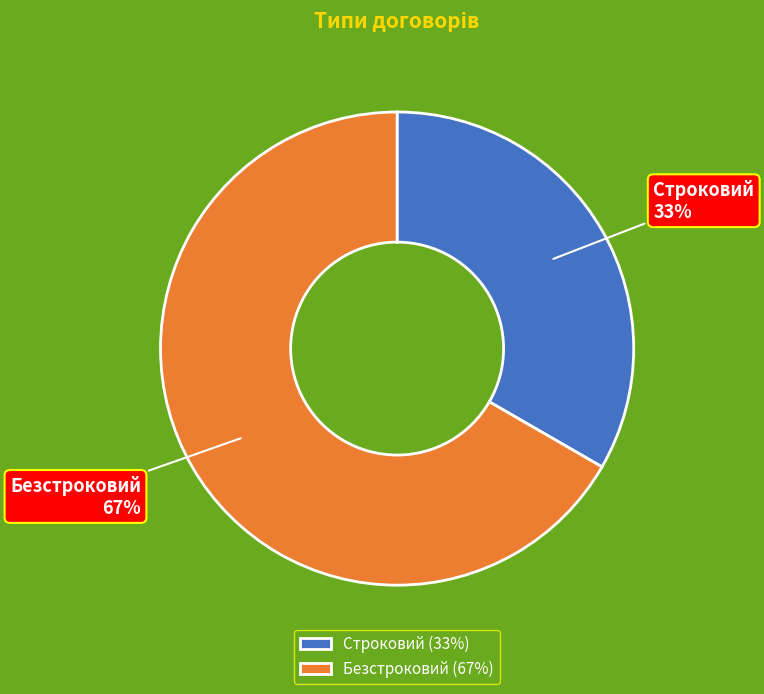

Rank the categories by value from lowest to highest.

Строковий, Безстроковий